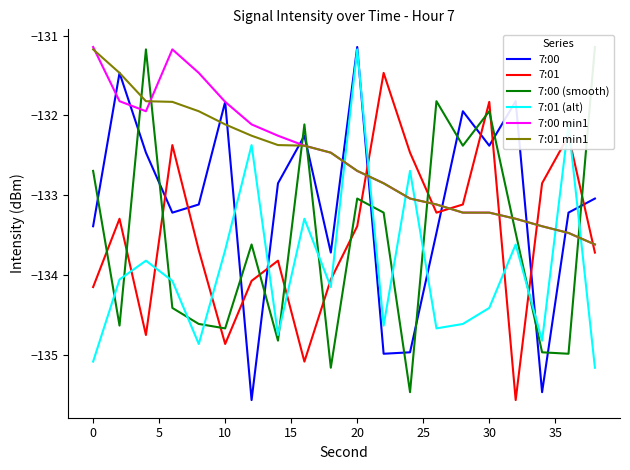

What is the highest value of the 7:01 min1 series?

-131.2